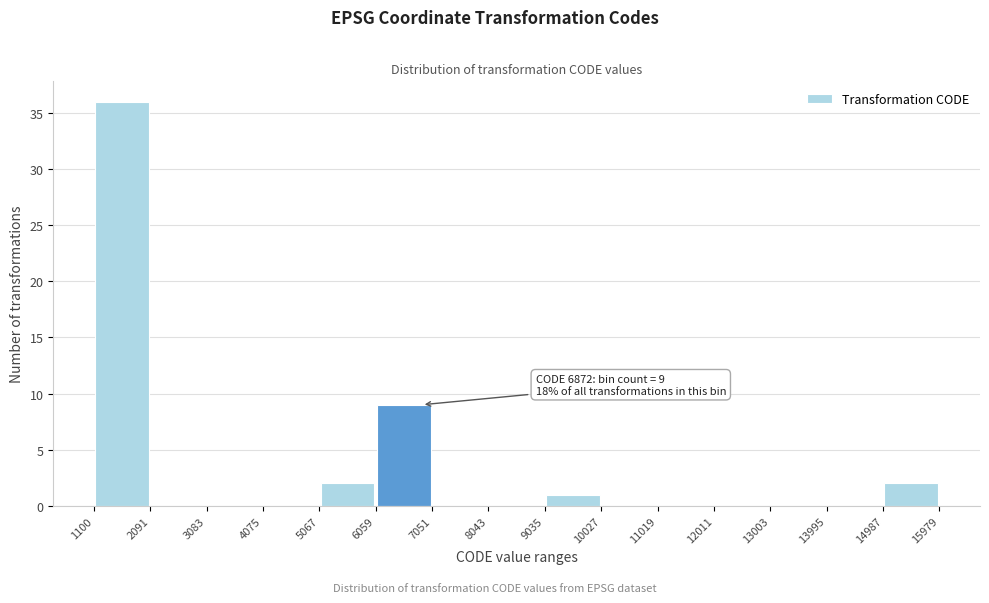

Which range on the x-axis has the tallest bar?

1100 to 2091